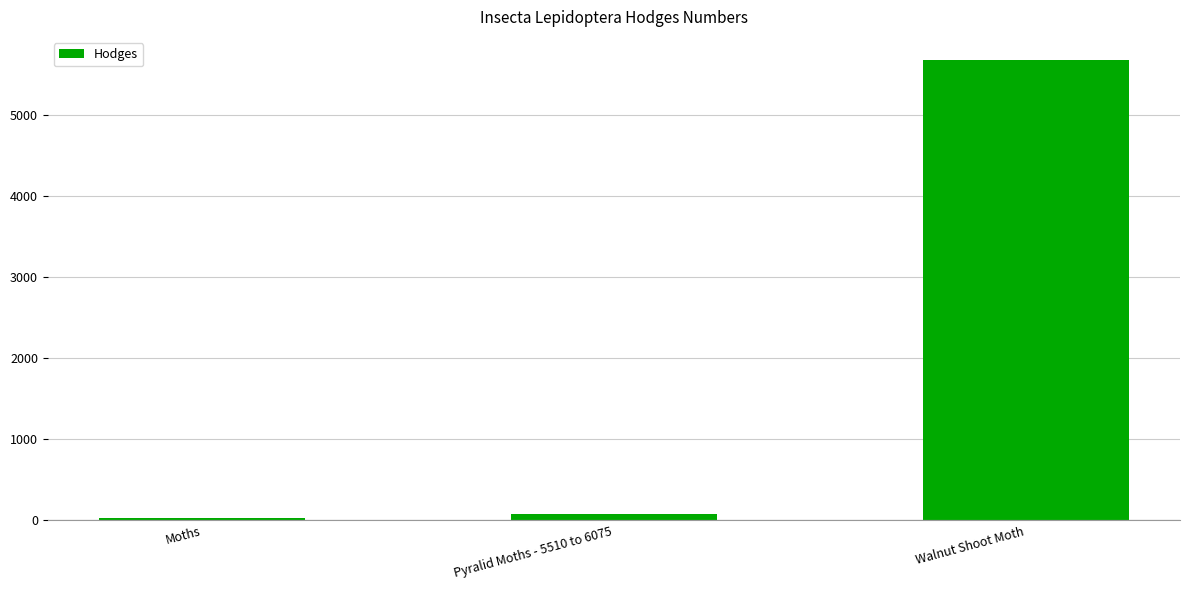

Reading left to right, extract all data points from this chart.

29.0	80.1	5674.0